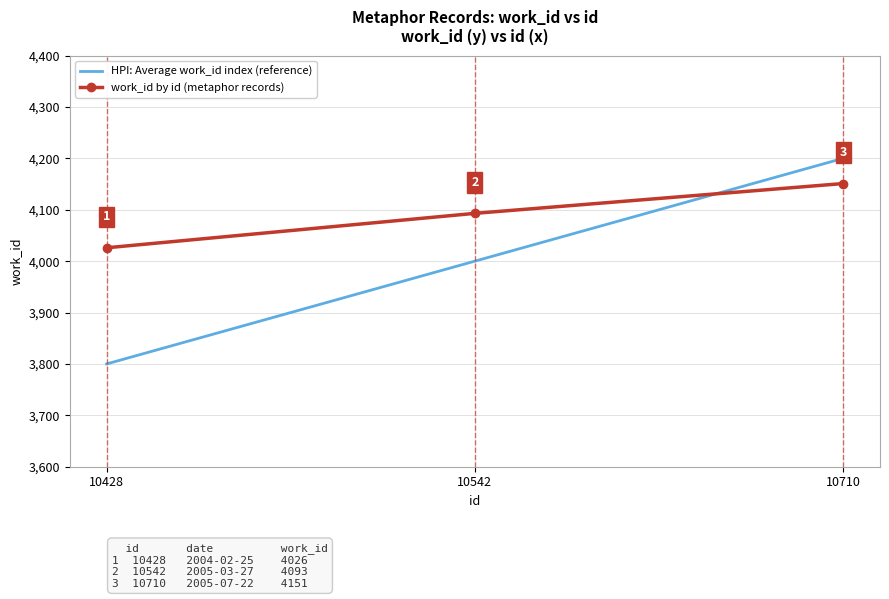

Reading left to right, list all the values displayed in this chart.

HPI: Average work_id index (reference): 10428=3800	10542=4000	10710=4200
work_id by id (metaphor records): 10428=4026	10542=4093	10710=4151